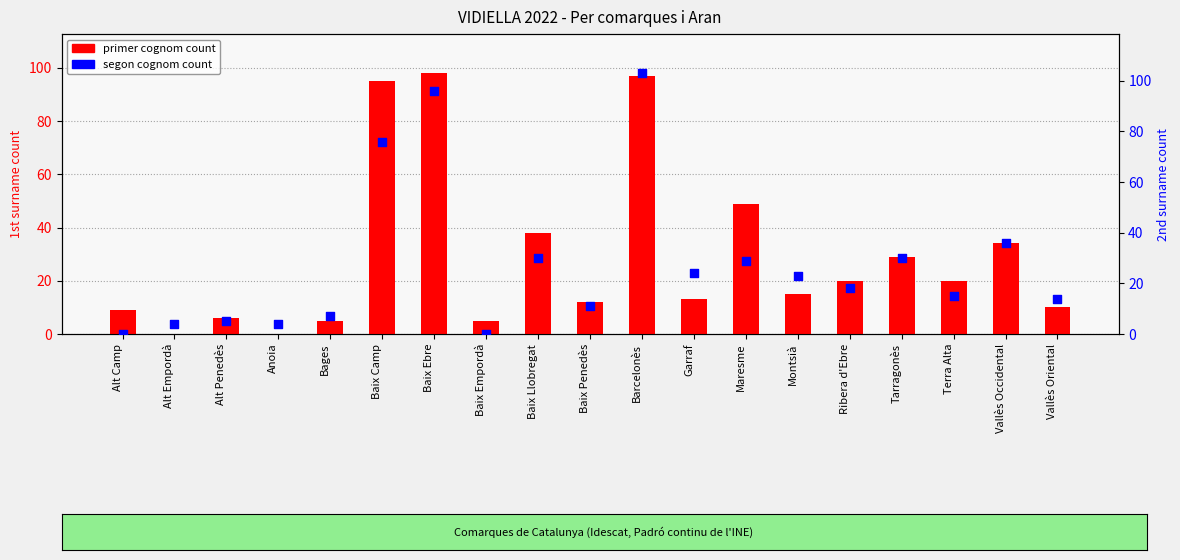

At which category is the sum across all series the highest?

Barcelonès